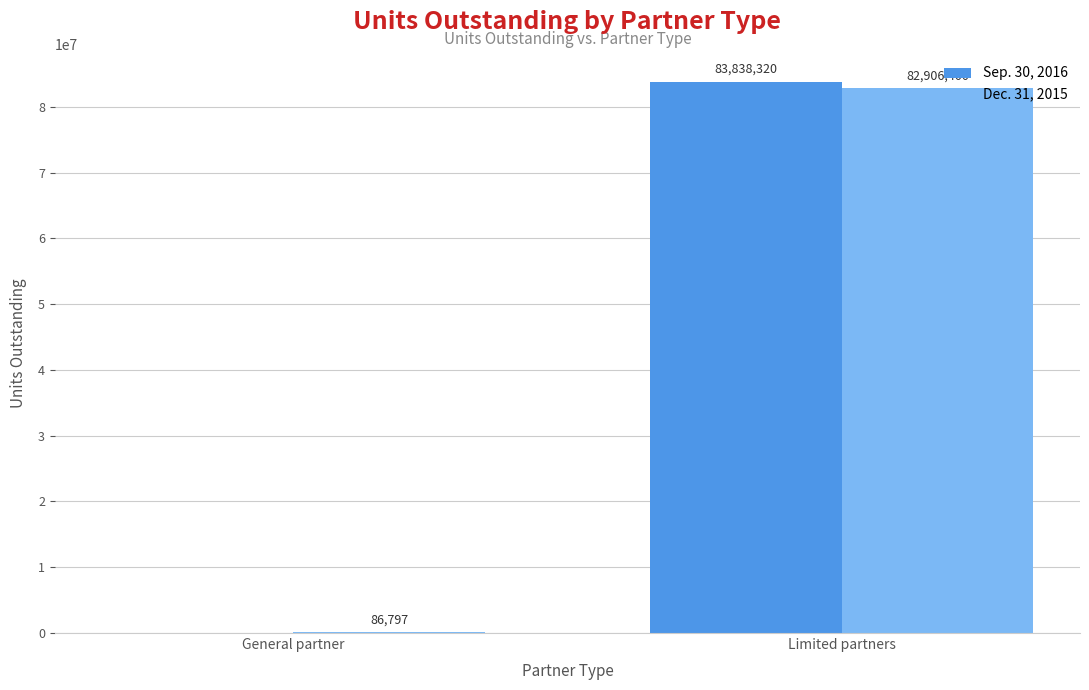

How many groups of bars are there?

2